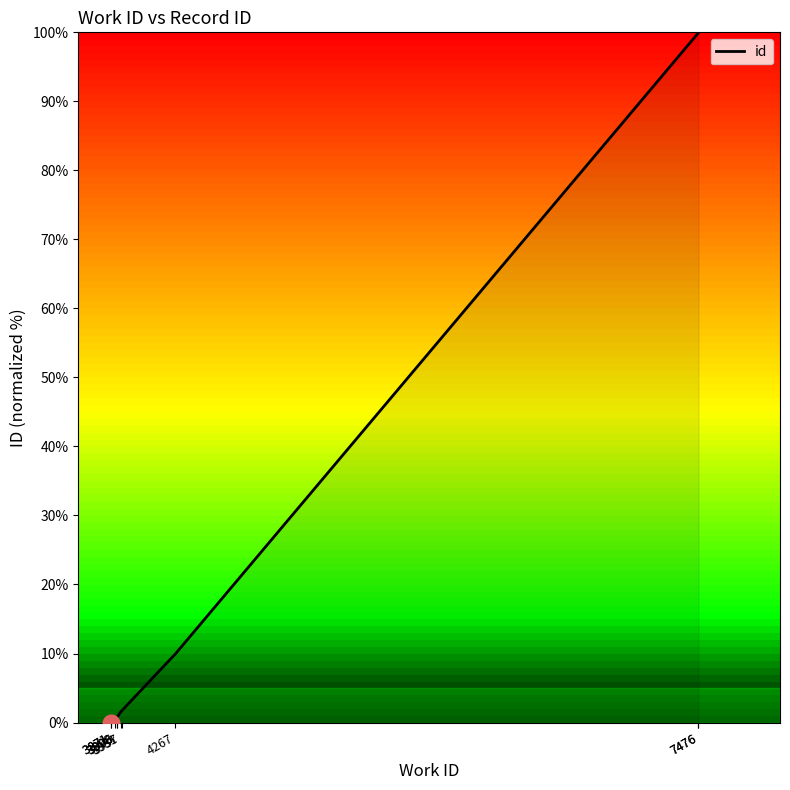

At which category does the chart reach its minimum across all series?

3871